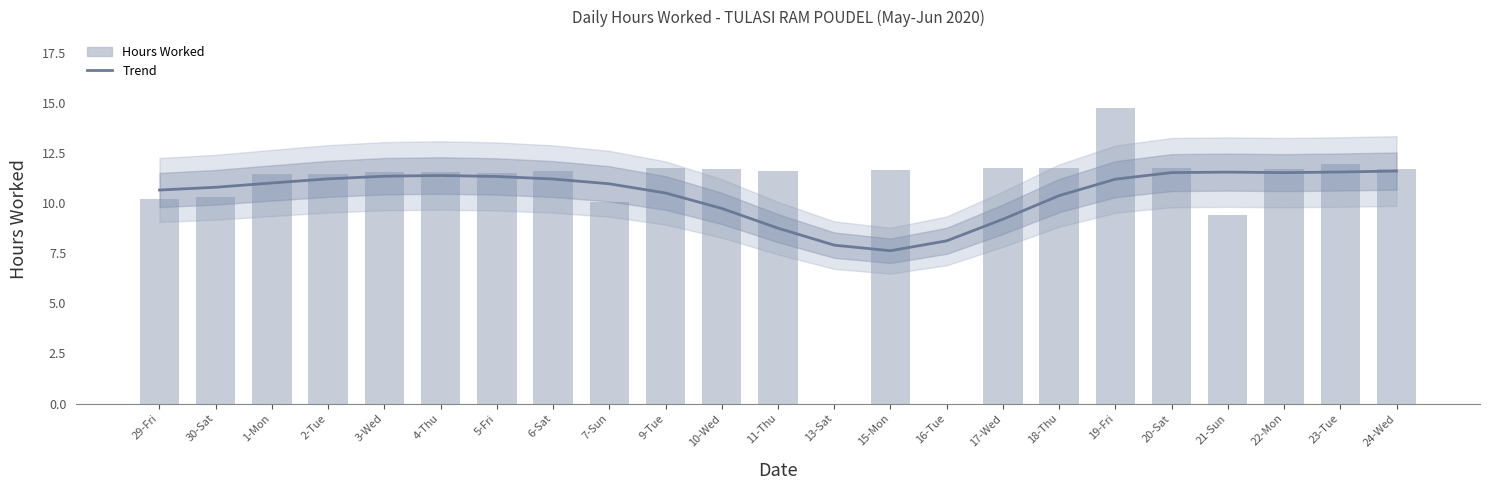

What position from the left is 19-Fri?

18